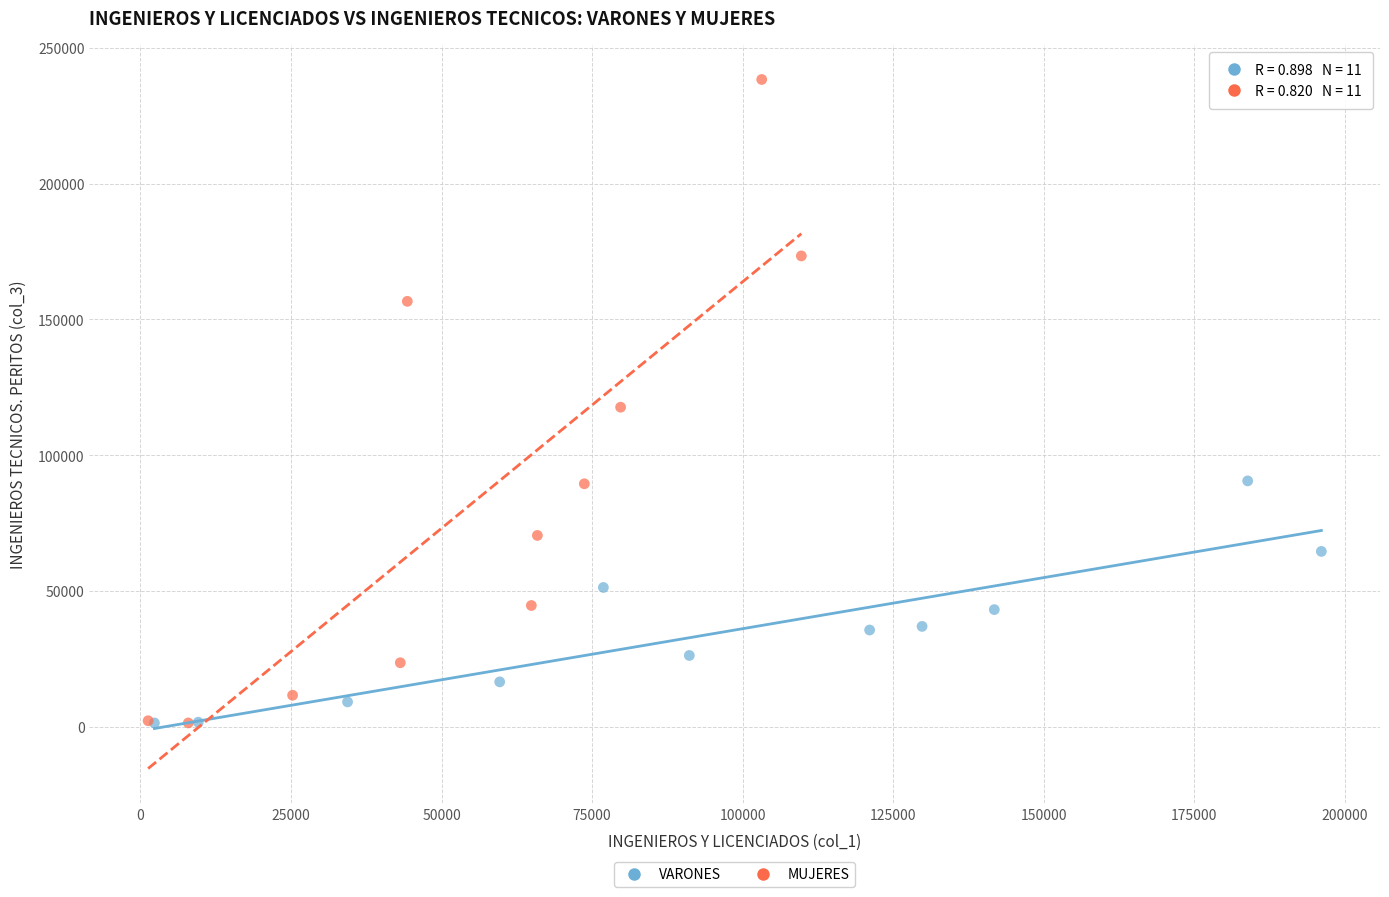

Which series has the widest spread of Y values?

MUJERES